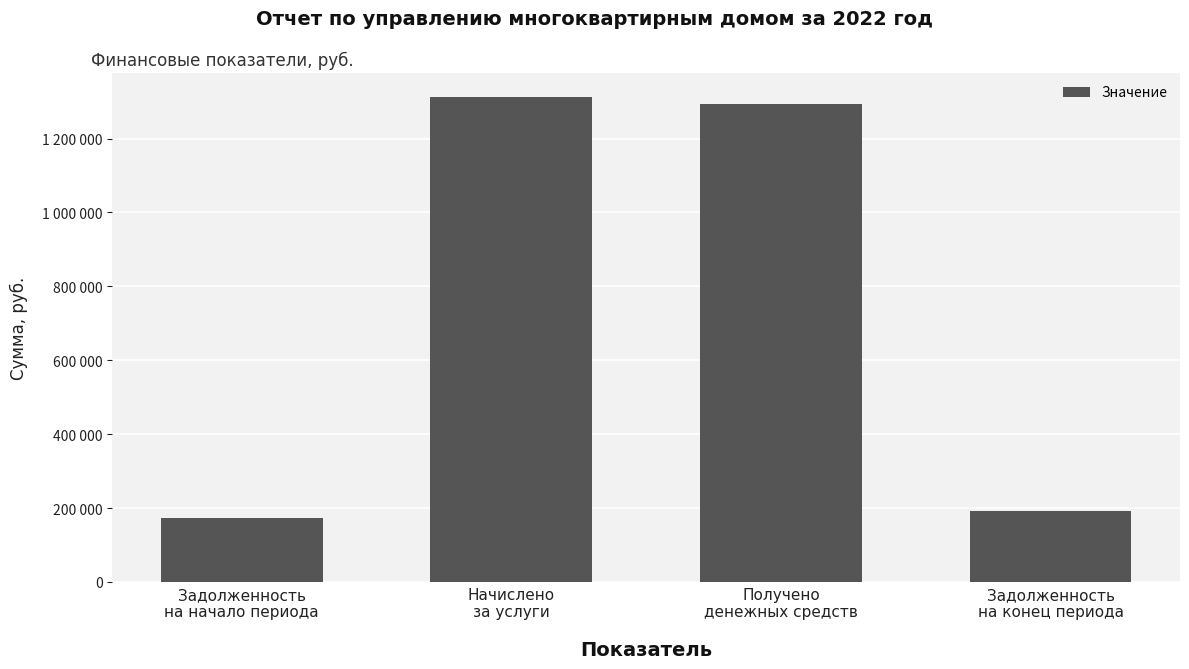

The value at Начислено
за услуги is 717938.7. True or false?

False